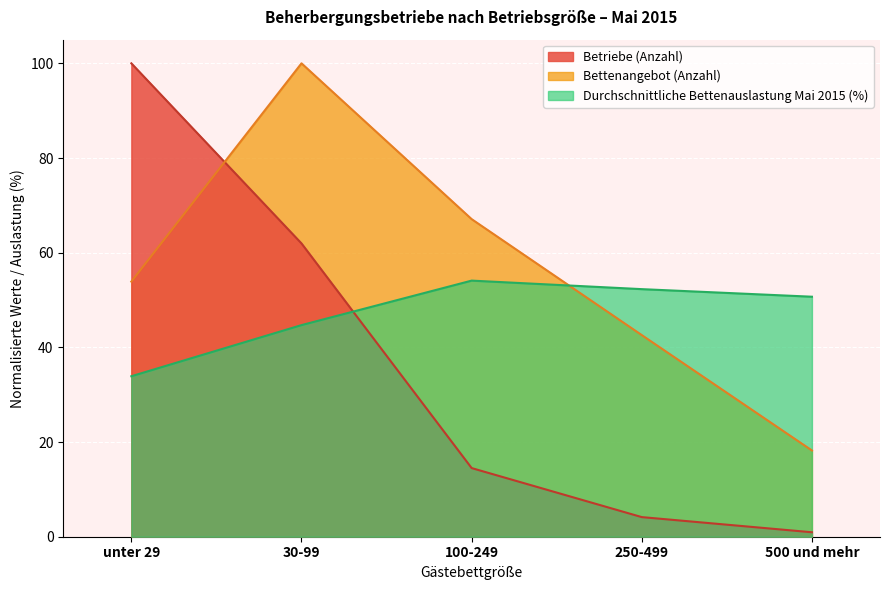

How many data points does each series have?

5